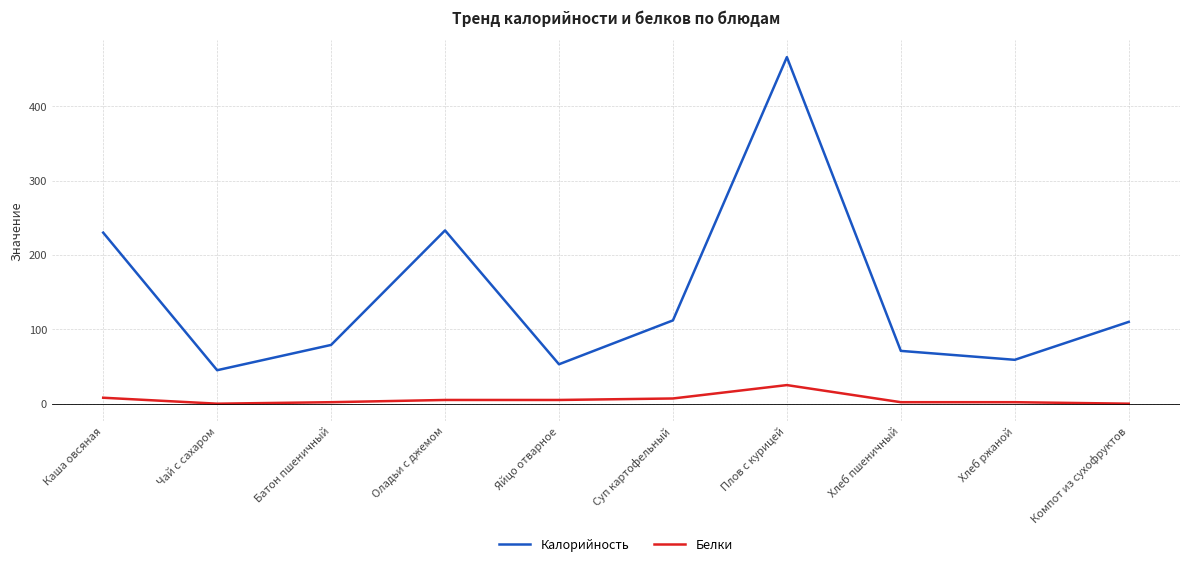

What is the difference between the maximum and minimum values in the Калорийность series?

421